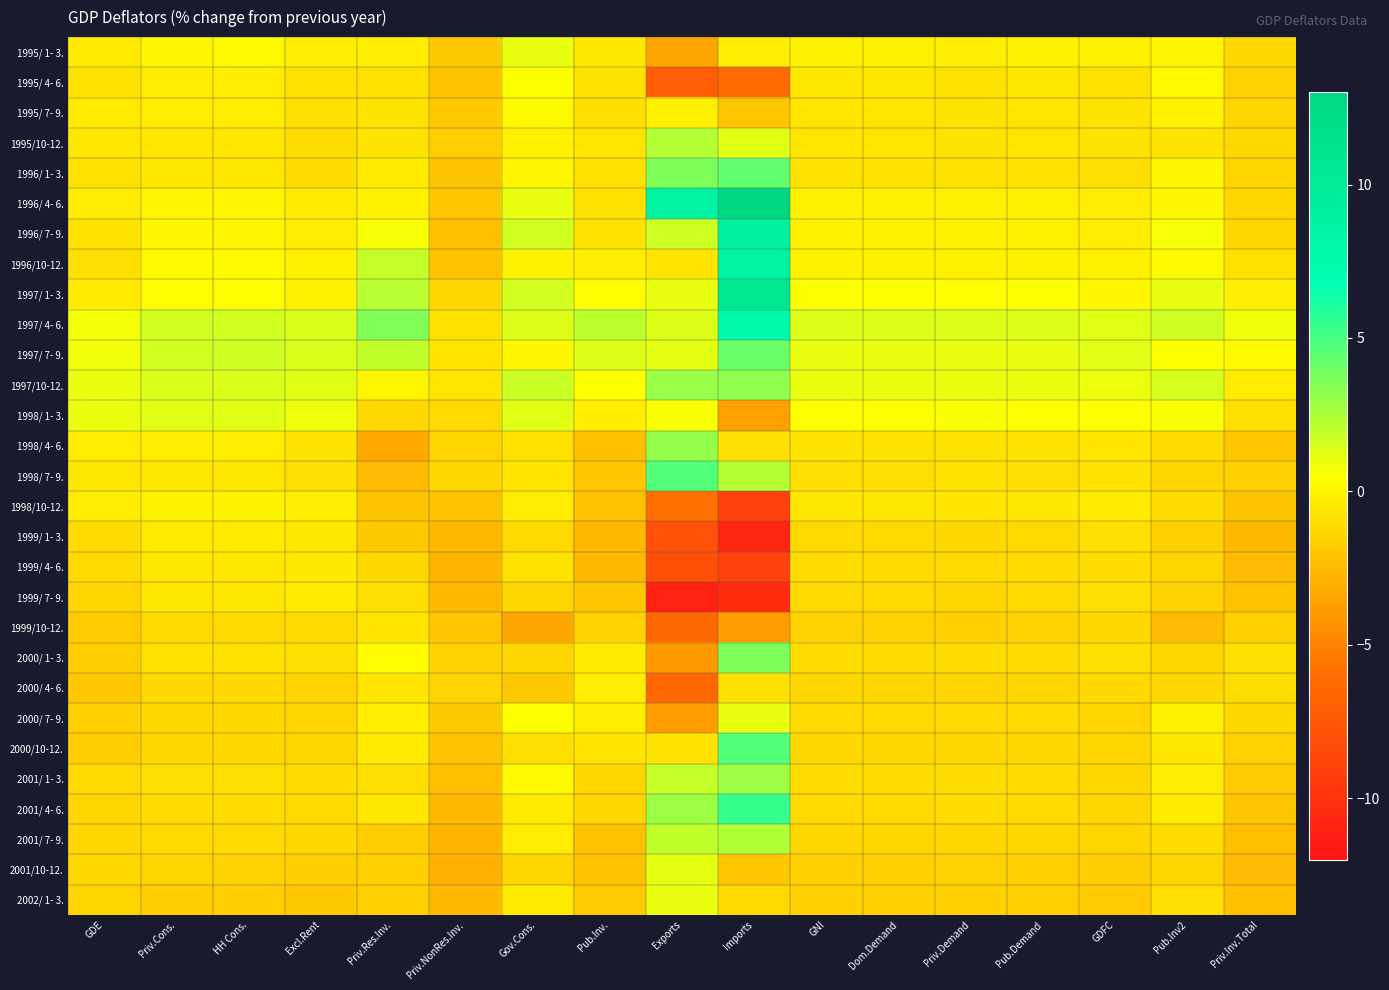

Reading left to right, list all the values displayed in this chart.

1995/ 1- 3.: GDE=-0.4	Priv.Cons.=0.2	HH Cons.=0.3	Excl.Rent=-0.2	Priv.Res.Inv.=-0.2	Priv.NonRes.Inv.=-1.9	Gov.Cons.=1.0	Pub.Inv.=-0.5	Exports=-3.5	Imports=-0.3	GNI=-0.1	Dom.Demand=-0.1	Priv.Demand=-0.2	Pub.Demand=-0.1	GDFC=-0.1	Pub.Inv2=0.1	Priv.Inv.Total=-1.2
1995/ 4- 6.: GDE=-0.7	Priv.Cons.=-0.3	HH Cons.=-0.3	Excl.Rent=-0.8	Priv.Res.Inv.=-0.8	Priv.NonRes.Inv.=-2.1	Gov.Cons.=0.5	Pub.Inv.=-0.7	Exports=-7.1	Imports=-6.2	GNI=-0.5	Dom.Demand=-0.5	Priv.Demand=-0.7	Pub.Demand=-0.5	GDFC=-0.8	Pub.Inv2=0.3	Priv.Inv.Total=-1.5
1995/ 7- 9.: GDE=-0.4	Priv.Cons.=-0.3	HH Cons.=-0.3	Excl.Rent=-0.9	Priv.Res.Inv.=-0.7	Priv.NonRes.Inv.=-1.9	Gov.Cons.=0.3	Pub.Inv.=-0.9	Exports=-0.1	Imports=-2.0	GNI=-0.6	Dom.Demand=-0.6	Priv.Demand=-0.7	Pub.Demand=-0.6	GDFC=-0.7	Pub.Inv2=-0.0	Priv.Inv.Total=-1.4
1995/10-12.: GDE=-0.5	Priv.Cons.=-0.5	HH Cons.=-0.5	Excl.Rent=-1.0	Priv.Res.Inv.=-0.7	Priv.NonRes.Inv.=-1.7	Gov.Cons.=-0.1	Pub.Inv.=-0.6	Exports=2.3	Imports=1.2	GNI=-0.6	Dom.Demand=-0.6	Priv.Demand=-0.7	Pub.Demand=-0.6	GDFC=-0.7	Pub.Inv2=-0.7	Priv.Inv.Total=-1.2
1996/ 1- 3.: GDE=-0.8	Priv.Cons.=-0.5	HH Cons.=-0.5	Excl.Rent=-1.0	Priv.Res.Inv.=-0.4	Priv.NonRes.Inv.=-2.1	Gov.Cons.=0.2	Pub.Inv.=-0.8	Exports=3.7	Imports=4.4	GNI=-0.7	Dom.Demand=-0.7	Priv.Demand=-0.8	Pub.Demand=-0.7	GDFC=-0.9	Pub.Inv2=0.2	Priv.Inv.Total=-1.4
1996/ 4- 6.: GDE=-0.3	Priv.Cons.=0.1	HH Cons.=0.1	Excl.Rent=-0.4	Priv.Res.Inv.=0.0	Priv.NonRes.Inv.=-2.0	Gov.Cons.=1.0	Pub.Inv.=-0.8	Exports=8.7	Imports=12.8	GNI=-0.1	Dom.Demand=-0.1	Priv.Demand=-0.1	Pub.Demand=-0.1	GDFC=-0.3	Pub.Inv2=0.2	Priv.Inv.Total=-1.3
1996/ 7- 9.: GDE=-0.7	Priv.Cons.=0.2	HH Cons.=0.1	Excl.Rent=-0.3	Priv.Res.Inv.=0.6	Priv.NonRes.Inv.=-2.4	Gov.Cons.=1.6	Pub.Inv.=-0.7	Exports=1.7	Imports=8.8	GNI=-0.1	Dom.Demand=-0.1	Priv.Demand=-0.1	Pub.Demand=-0.1	GDFC=-0.3	Pub.Inv2=0.6	Priv.Inv.Total=-1.3
1996/10-12.: GDE=-0.9	Priv.Cons.=0.3	HH Cons.=0.3	Excl.Rent=-0.1	Priv.Res.Inv.=1.9	Priv.NonRes.Inv.=-2.2	Gov.Cons.=-0.0	Pub.Inv.=-0.2	Exports=-0.6	Imports=8.7	GNI=-0.1	Dom.Demand=-0.1	Priv.Demand=-0.1	Pub.Demand=-0.1	GDFC=-0.1	Pub.Inv2=0.3	Priv.Inv.Total=-0.8
1997/ 1- 3.: GDE=-0.4	Priv.Cons.=0.4	HH Cons.=0.4	Excl.Rent=-0.1	Priv.Res.Inv.=2.2	Priv.NonRes.Inv.=-1.3	Gov.Cons.=1.6	Pub.Inv.=0.4	Exports=1.0	Imports=10.6	GNI=0.5	Dom.Demand=0.5	Priv.Demand=0.4	Pub.Demand=0.5	GDFC=0.2	Pub.Inv2=1.0	Priv.Inv.Total=-0.2
1997/ 4- 6.: GDE=0.7	Priv.Cons.=1.6	HH Cons.=1.6	Excl.Rent=1.4	Priv.Res.Inv.=3.6	Priv.NonRes.Inv.=-0.8	Gov.Cons.=1.3	Pub.Inv.=2.1	Exports=1.3	Imports=7.5	GNI=1.3	Dom.Demand=1.3	Priv.Demand=1.3	Pub.Demand=1.3	GDFC=1.2	Pub.Inv2=1.7	Priv.Inv.Total=0.8
1997/ 7- 9.: GDE=0.8	Priv.Cons.=1.6	HH Cons.=1.7	Excl.Rent=1.4	Priv.Res.Inv.=2.0	Priv.NonRes.Inv.=-0.6	Gov.Cons.=0.2	Pub.Inv.=1.3	Exports=1.1	Imports=4.2	GNI=1.0	Dom.Demand=1.0	Priv.Demand=1.0	Pub.Demand=1.0	GDFC=1.2	Pub.Inv2=0.5	Priv.Inv.Total=0.3
1997/10-12.: GDE=1.0	Priv.Cons.=1.4	HH Cons.=1.4	Excl.Rent=1.2	Priv.Res.Inv.=0.1	Priv.NonRes.Inv.=-0.6	Gov.Cons.=1.8	Pub.Inv.=0.5	Exports=3.0	Imports=3.2	GNI=1.0	Dom.Demand=1.0	Priv.Demand=1.0	Pub.Demand=1.0	GDFC=0.9	Pub.Inv2=1.5	Priv.Inv.Total=-0.3
1998/ 1- 3.: GDE=1.0	Priv.Cons.=1.2	HH Cons.=1.2	Excl.Rent=0.9	Priv.Res.Inv.=-1.2	Priv.NonRes.Inv.=-1.1	Gov.Cons.=1.2	Pub.Inv.=-0.2	Exports=0.6	Imports=-3.7	GNI=0.5	Dom.Demand=0.5	Priv.Demand=0.6	Pub.Demand=0.5	GDFC=0.5	Pub.Inv2=0.6	Priv.Inv.Total=-0.9
1998/ 4- 6.: GDE=-0.3	Priv.Cons.=-0.2	HH Cons.=-0.2	Excl.Rent=-0.7	Priv.Res.Inv.=-3.4	Priv.NonRes.Inv.=-1.4	Gov.Cons.=-0.8	Pub.Inv.=-2.4	Exports=3.1	Imports=-0.9	GNI=-0.7	Dom.Demand=-0.7	Priv.Demand=-0.7	Pub.Demand=-0.7	GDFC=-0.6	Pub.Inv2=-1.0	Priv.Inv.Total=-2.0
1998/ 7- 9.: GDE=-0.5	Priv.Cons.=-0.5	HH Cons.=-0.5	Excl.Rent=-0.9	Priv.Res.Inv.=-2.5	Priv.NonRes.Inv.=-1.2	Gov.Cons.=-0.6	Pub.Inv.=-2.0	Exports=4.7	Imports=2.3	GNI=-0.9	Dom.Demand=-0.9	Priv.Demand=-0.8	Pub.Demand=-0.9	GDFC=-0.7	Pub.Inv2=-1.4	Priv.Inv.Total=-1.6
1998/10-12.: GDE=-0.3	Priv.Cons.=0.0	HH Cons.=0.0	Excl.Rent=-0.2	Priv.Res.Inv.=-2.1	Priv.NonRes.Inv.=-2.1	Gov.Cons.=-0.3	Pub.Inv.=-2.2	Exports=-5.9	Imports=-8.9	GNI=-0.5	Dom.Demand=-0.5	Priv.Demand=-0.6	Pub.Demand=-0.5	GDFC=-0.4	Pub.Inv2=-1.0	Priv.Inv.Total=-2.1
1999/ 1- 3.: GDE=-1.0	Priv.Cons.=-0.4	HH Cons.=-0.4	Excl.Rent=-0.5	Priv.Res.Inv.=-1.9	Priv.NonRes.Inv.=-2.7	Gov.Cons.=-1.1	Pub.Inv.=-2.6	Exports=-7.9	Imports=-10.8	GNI=-1.1	Dom.Demand=-1.1	Priv.Demand=-1.2	Pub.Demand=-1.1	GDFC=-0.9	Pub.Inv2=-1.6	Priv.Inv.Total=-2.6
1999/ 4- 6.: GDE=-1.1	Priv.Cons.=-0.5	HH Cons.=-0.5	Excl.Rent=-0.5	Priv.Res.Inv.=-1.2	Priv.NonRes.Inv.=-2.8	Gov.Cons.=-0.7	Pub.Inv.=-2.7	Exports=-8.0	Imports=-8.8	GNI=-1.0	Dom.Demand=-1.0	Priv.Demand=-1.1	Pub.Demand=-1.0	GDFC=-1.0	Pub.Inv2=-1.4	Priv.Inv.Total=-2.5
1999/ 7- 9.: GDE=-1.4	Priv.Cons.=-0.5	HH Cons.=-0.5	Excl.Rent=-0.4	Priv.Res.Inv.=-0.9	Priv.NonRes.Inv.=-2.6	Gov.Cons.=-1.3	Pub.Inv.=-2.0	Exports=-11.1	Imports=-10.3	GNI=-1.1	Dom.Demand=-1.1	Priv.Demand=-1.3	Pub.Demand=-1.1	GDFC=-0.9	Pub.Inv2=-1.5	Priv.Inv.Total=-2.2
1999/10-12.: GDE=-1.8	Priv.Cons.=-1.1	HH Cons.=-1.1	Excl.Rent=-1.1	Priv.Res.Inv.=-0.6	Priv.NonRes.Inv.=-2.0	Gov.Cons.=-3.5	Pub.Inv.=-1.5	Exports=-6.5	Imports=-3.8	GNI=-1.5	Dom.Demand=-1.5	Priv.Demand=-1.6	Pub.Demand=-1.5	GDFC=-1.2	Pub.Inv2=-2.5	Priv.Inv.Total=-1.6
2000/ 1- 3.: GDE=-1.7	Priv.Cons.=-0.8	HH Cons.=-0.8	Excl.Rent=-0.9	Priv.Res.Inv.=0.4	Priv.NonRes.Inv.=-1.5	Gov.Cons.=-1.4	Pub.Inv.=-0.4	Exports=-3.9	Imports=3.7	GNI=-1.0	Dom.Demand=-1.0	Priv.Demand=-1.0	Pub.Demand=-1.0	GDFC=-0.9	Pub.Inv2=-1.2	Priv.Inv.Total=-0.9
2000/ 4- 6.: GDE=-1.9	Priv.Cons.=-1.2	HH Cons.=-1.2	Excl.Rent=-1.4	Priv.Res.Inv.=-0.6	Priv.NonRes.Inv.=-1.4	Gov.Cons.=-1.9	Pub.Inv.=-0.3	Exports=-6.4	Imports=-0.9	GNI=-1.3	Dom.Demand=-1.3	Priv.Demand=-1.4	Pub.Demand=-1.3	GDFC=-1.2	Pub.Inv2=-1.3	Priv.Inv.Total=-1.0
2000/ 7- 9.: GDE=-1.6	Priv.Cons.=-1.2	HH Cons.=-1.2	Excl.Rent=-1.4	Priv.Res.Inv.=-0.2	Priv.NonRes.Inv.=-1.9	Gov.Cons.=0.5	Pub.Inv.=-0.3	Exports=-3.8	Imports=1.0	GNI=-1.1	Dom.Demand=-1.1	Priv.Demand=-1.1	Pub.Demand=-1.1	GDFC=-1.4	Pub.Inv2=-0.1	Priv.Inv.Total=-1.2
2000/10-12.: GDE=-1.7	Priv.Cons.=-1.2	HH Cons.=-1.2	Excl.Rent=-1.3	Priv.Res.Inv.=-0.4	Priv.NonRes.Inv.=-2.1	Gov.Cons.=-0.9	Pub.Inv.=-0.6	Exports=-0.7	Imports=4.7	GNI=-1.2	Dom.Demand=-1.2	Priv.Demand=-1.2	Pub.Demand=-1.2	GDFC=-1.3	Pub.Inv2=-0.5	Priv.Inv.Total=-1.5
2001/ 1- 3.: GDE=-1.1	Priv.Cons.=-0.9	HH Cons.=-0.9	Excl.Rent=-1.0	Priv.Res.Inv.=-0.9	Priv.NonRes.Inv.=-2.4	Gov.Cons.=0.3	Pub.Inv.=-1.3	Exports=1.9	Imports=2.9	GNI=-1.0	Dom.Demand=-1.0	Priv.Demand=-1.0	Pub.Demand=-1.0	GDFC=-1.2	Pub.Inv2=-0.3	Priv.Inv.Total=-1.8
2001/ 4- 6.: GDE=-1.3	Priv.Cons.=-1.0	HH Cons.=-1.0	Excl.Rent=-1.1	Priv.Res.Inv.=-0.5	Priv.NonRes.Inv.=-2.7	Gov.Cons.=-0.4	Pub.Inv.=-1.3	Exports=2.9	Imports=5.4	GNI=-1.1	Dom.Demand=-1.1	Priv.Demand=-1.0	Pub.Demand=-1.1	GDFC=-1.3	Pub.Inv2=-0.4	Priv.Inv.Total=-2.0
2001/ 7- 9.: GDE=-1.3	Priv.Cons.=-1.1	HH Cons.=-1.1	Excl.Rent=-1.2	Priv.Res.Inv.=-1.7	Priv.NonRes.Inv.=-2.8	Gov.Cons.=-0.3	Pub.Inv.=-2.2	Exports=2.0	Imports=2.4	GNI=-1.3	Dom.Demand=-1.3	Priv.Demand=-1.3	Pub.Demand=-1.3	GDFC=-1.4	Pub.Inv2=-1.0	Priv.Inv.Total=-2.4
2001/10-12.: GDE=-1.2	Priv.Cons.=-1.4	HH Cons.=-1.5	Excl.Rent=-1.7	Priv.Res.Inv.=-1.6	Priv.NonRes.Inv.=-3.0	Gov.Cons.=-1.3	Pub.Inv.=-2.1	Exports=1.1	Imports=-2.0	GNI=-1.6	Dom.Demand=-1.6	Priv.Demand=-1.5	Pub.Demand=-1.6	GDFC=-1.7	Pub.Inv2=-1.4	Priv.Inv.Total=-2.5
2002/ 1- 3.: GDE=-1.4	Priv.Cons.=-1.7	HH Cons.=-1.7	Excl.Rent=-1.9	Priv.Res.Inv.=-1.6	Priv.NonRes.Inv.=-2.6	Gov.Cons.=-0.4	Pub.Inv.=-1.8	Exports=1.0	Imports=-1.1	GNI=-1.6	Dom.Demand=-1.6	Priv.Demand=-1.6	Pub.Demand=-1.6	GDFC=-1.8	Pub.Inv2=-0.9	Priv.Inv.Total=-2.3